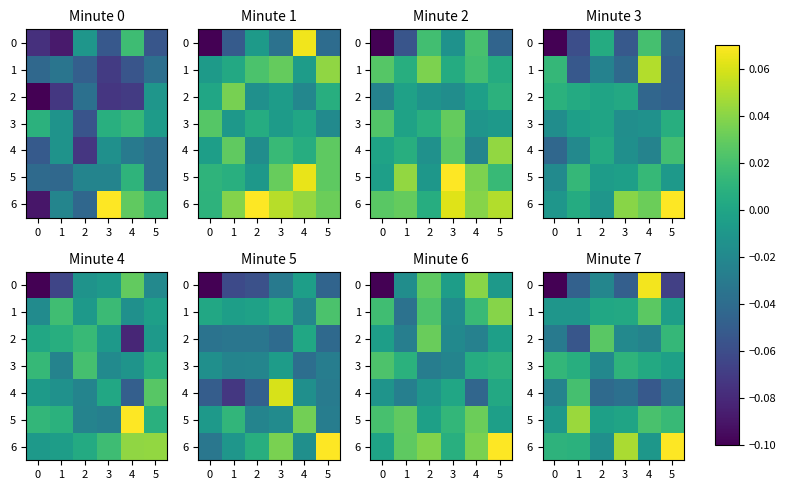

How many data points in row_5 are less than 0?

3